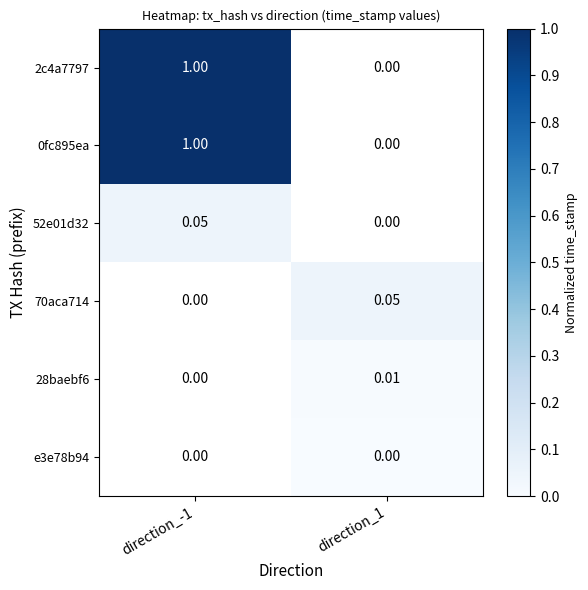

How many series are shown in this chart?

6